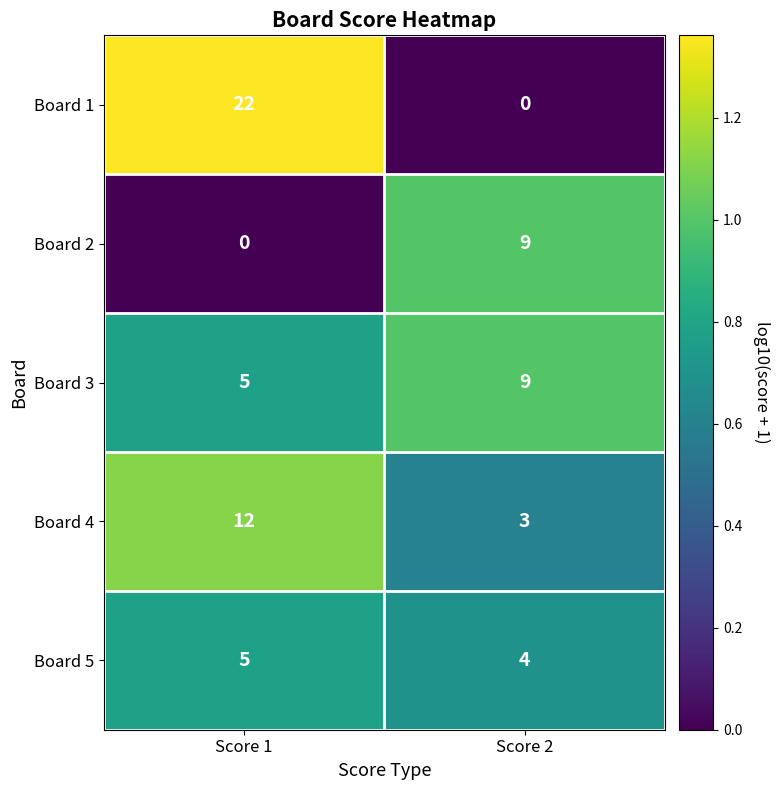

What is the spread (max minus min) of values at Score 1?

22